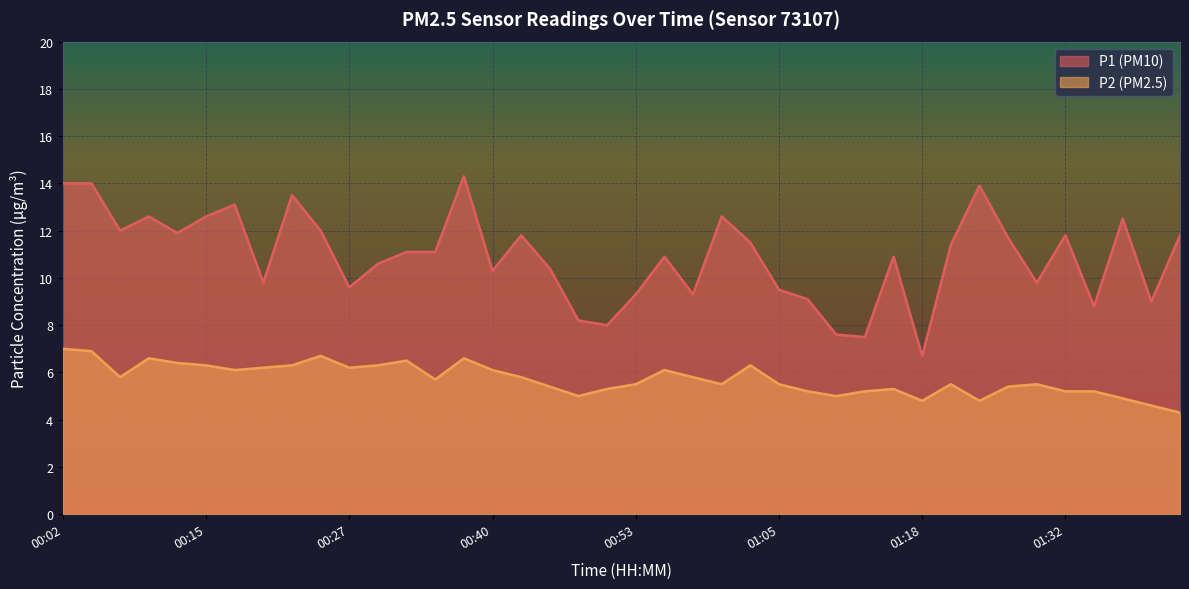

Where is P2 nearest to the value 5?

00:47